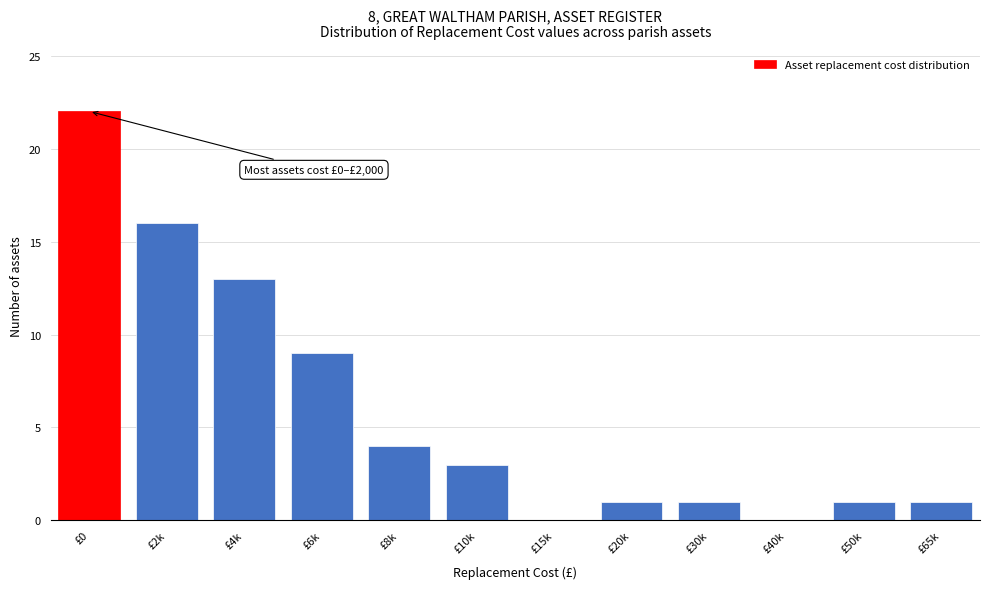

What is the change in value from £0 to £30k?

-21